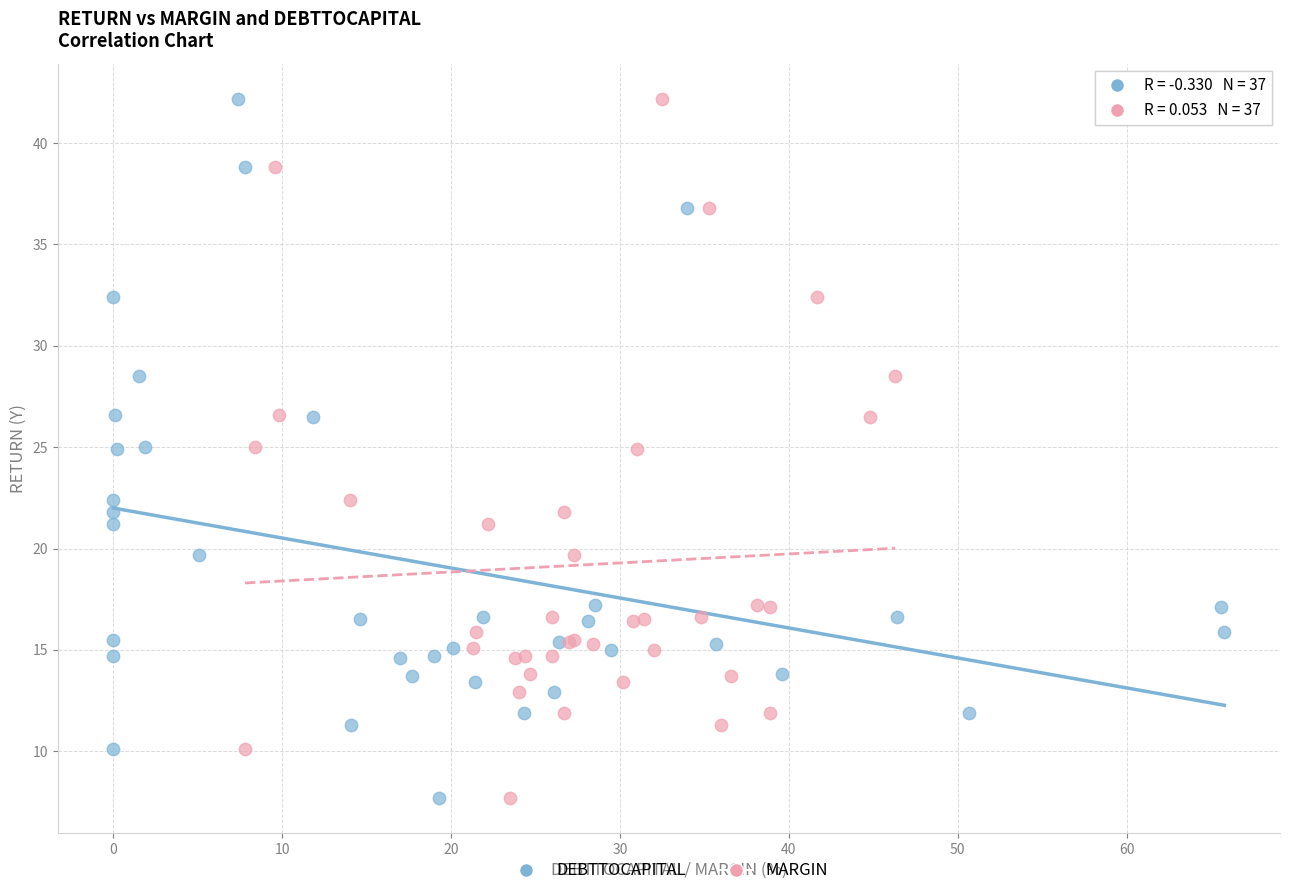

What are all the series names shown in the legend?

DEBTTOCAPITAL, MARGIN